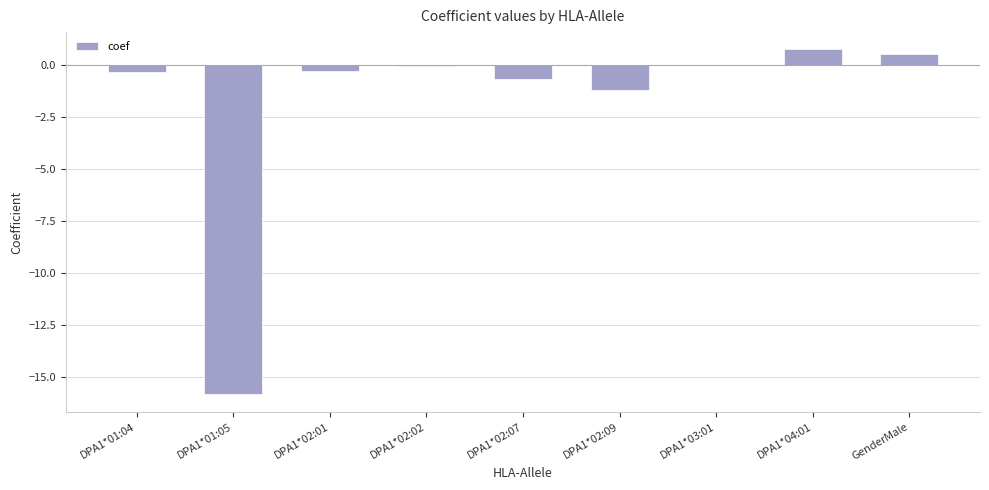

What is the sum of all values?

-17.1